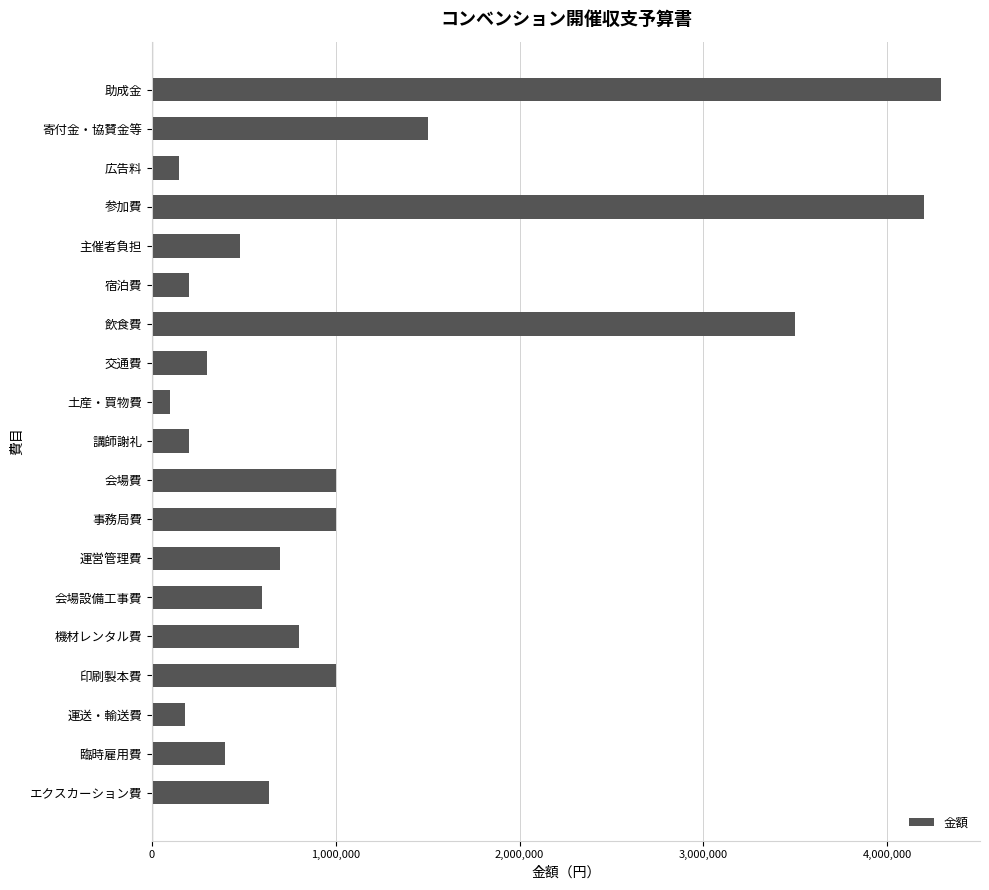

What value does the data have at 土産・買物費?

100000